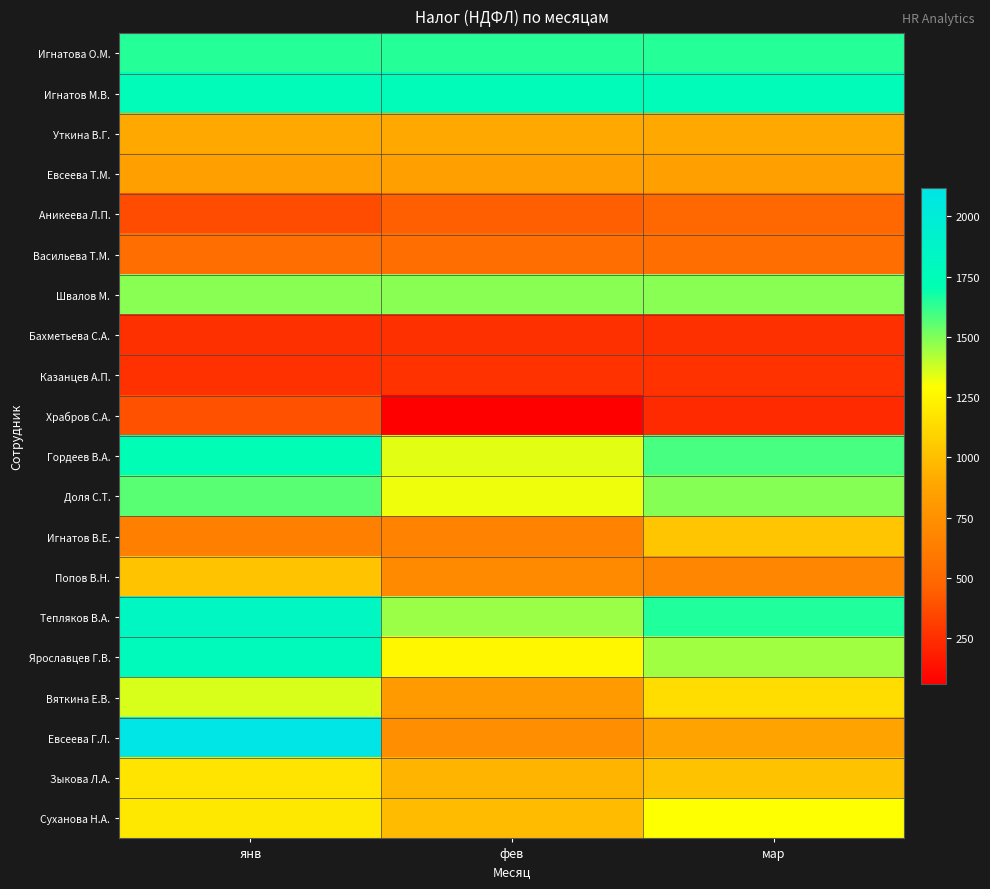

Reading right to left, transcribe all the data shown in this chart.

Игнатова О.М.: мар=1645	фев=1644	янв=1644
Игнатов М.В.: мар=1750	фев=1751	янв=1750
Уткина В.Г.: мар=902	фев=901	янв=902
Евсеева Т.М.: мар=849	фев=848	янв=849
Аникеева Л.П.: мар=480	фев=450	янв=374
Васильева Т.М.: мар=530	фев=531	янв=530
Швалов М.: мар=1485	фев=1485	янв=1485
Бахметьева С.А.: мар=260	фев=260	янв=260
Казанцев А.П.: мар=267	фев=267	янв=265
Храбров С.А.: мар=235	фев=62	янв=393
Гордеев В.А.: мар=1591	фев=1342	янв=1726
Доля С.Т.: мар=1487	фев=1321	янв=1560
Игнатов В.Е.: мар=1030	фев=665	янв=645
Попов В.Н.: мар=687	фев=707	янв=1019
Тепляков В.А.: мар=1654	фев=1456	янв=1820
Ярославцев Г.В.: мар=1445	фев=1259	янв=1778
Вяткина Е.В.: мар=1139	фев=819	янв=1357
Евсеева Г.Л.: мар=866	фев=741	янв=2117
Зыкова Л.А.: мар=1014	фев=952	янв=1170
Суханова Н.А.: мар=1295	фев=983	янв=1193